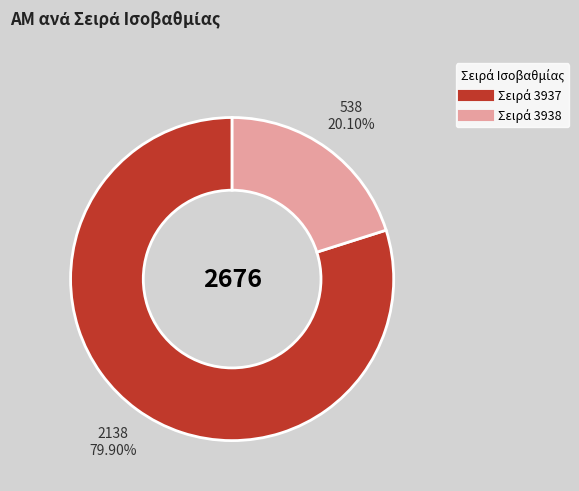

Does any single category account for the majority?

Yes